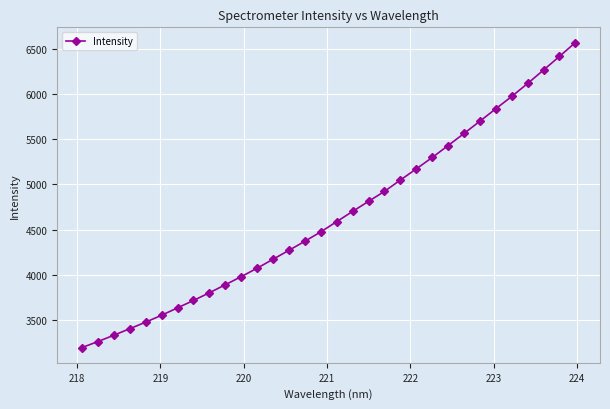

Reading left to right, what are all the values shown in this chart?

3194.2	3260.4	3330.4	3402.7	3475.3	3551.9	3633.4	3715.3	3800.5	3889.3	3979.0	4072.7	4171.6	4270.7	4370.9	4475.0	4588.0	4701.1	4812.5	4922.6	5048.3	5171.6	5297.7	5429.7	5563.5	5699.7	5837.2	5973.3	6116.8	6265.3	6416.1	6569.1